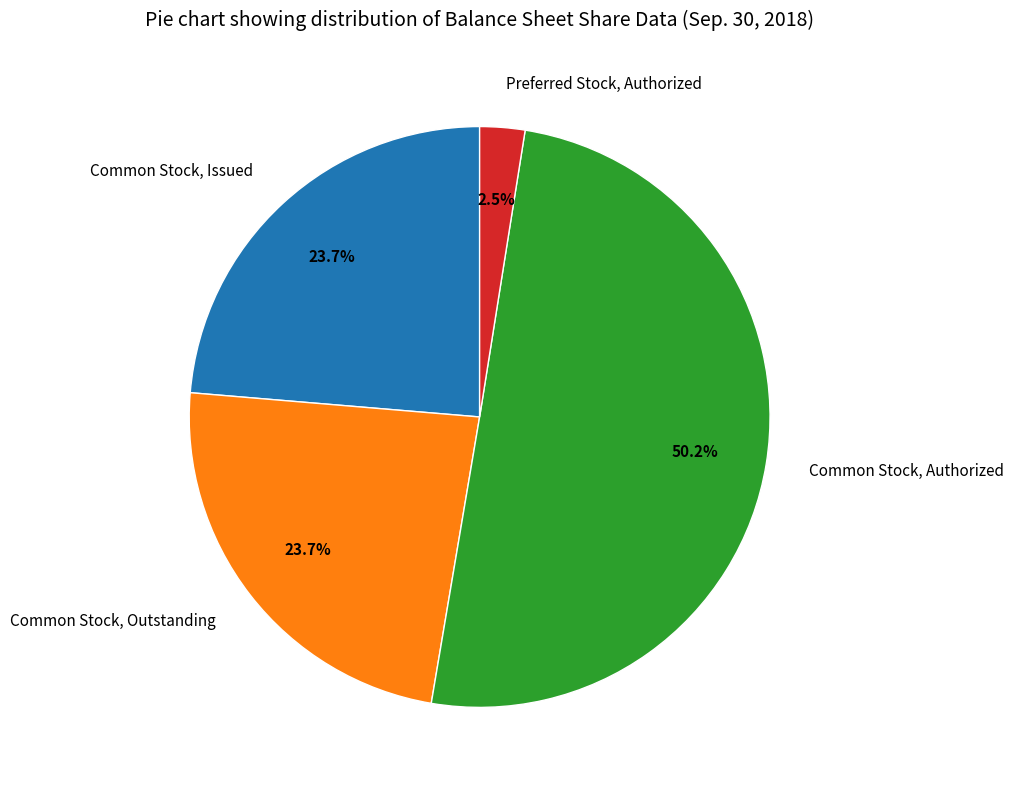

True or false: Common Stock, Issued accounts for 17% of the total.

False